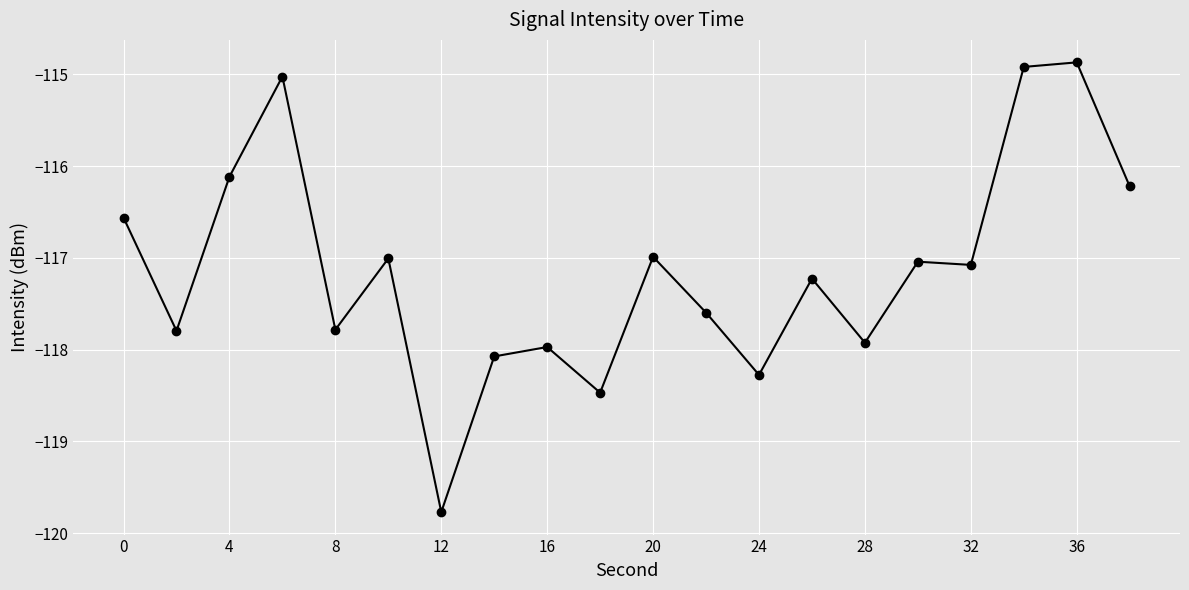

What is the value of the 5th point from the left?

-117.8